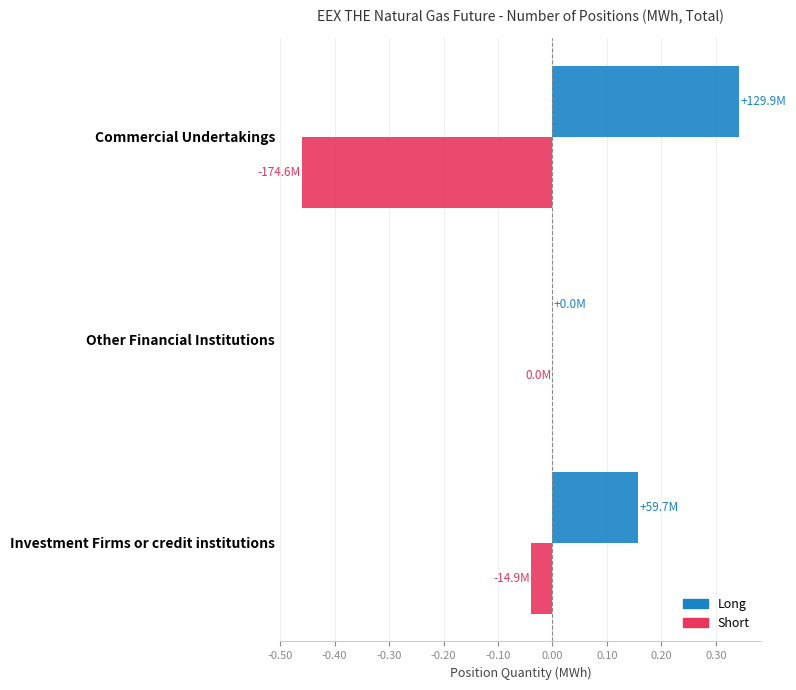

At which label does Short reach its peak?

Other Financial Institutions